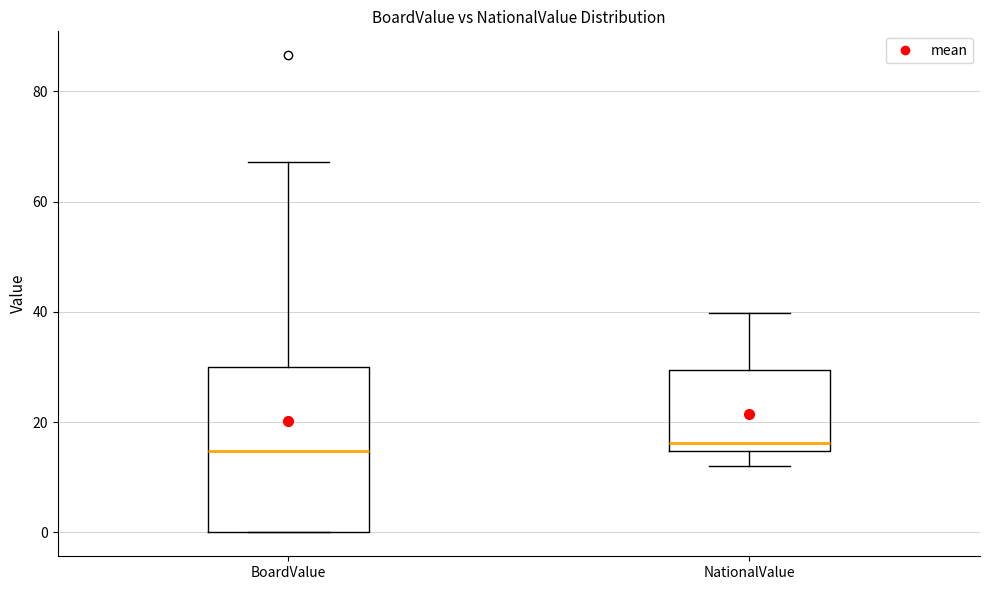

Reading left to right, read every box against the y-axis: the position of its median line, the range the box covers, and the ends of its whiskers. The values are not printed on the chart, so give them approximately, as read against the axis.

BoardValue: median 14, box 0 to 30, whiskers 0 to 68
NationalValue: median 16, box 14 to 30, whiskers 12 to 40